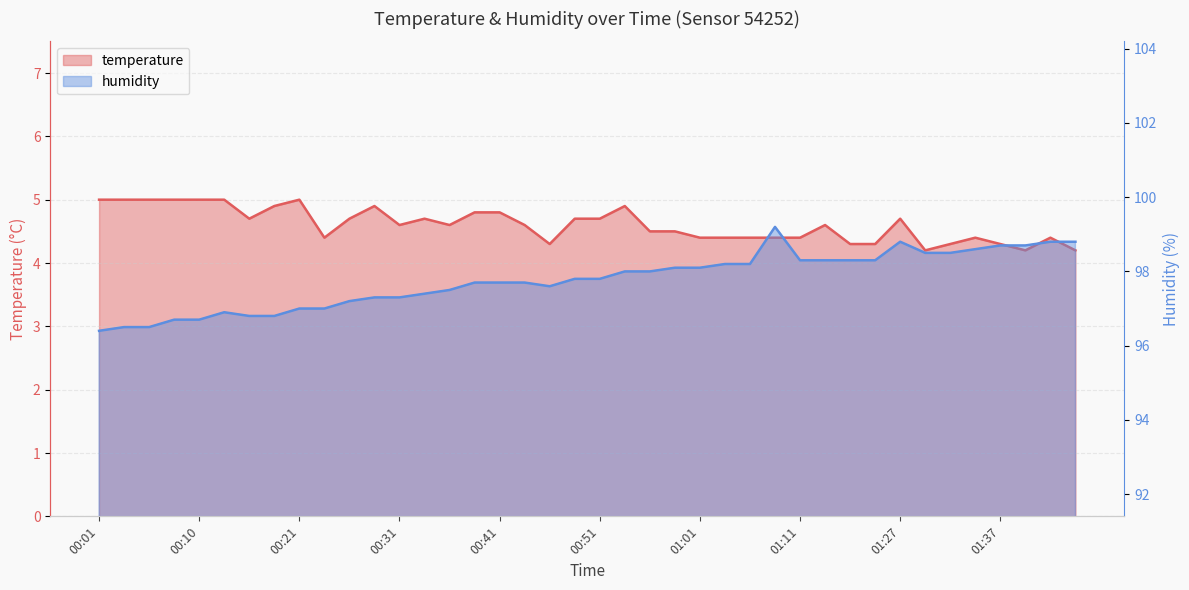

Between 00:28 and 00:41, which series saw the biggest shift?

humidity